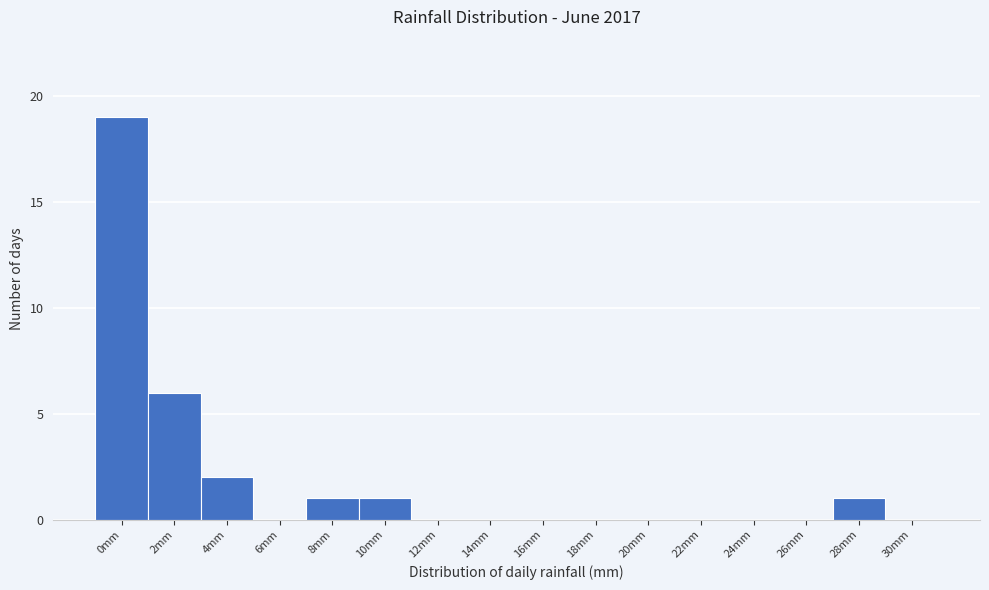

Reading right to left, what are all the values shown in this chart?

30mm=0	28mm=1	26mm=0	24mm=0	22mm=0	20mm=0	18mm=0	16mm=0	14mm=0	12mm=0	10mm=1	8mm=1	6mm=0	4mm=2	2mm=6	0mm=19